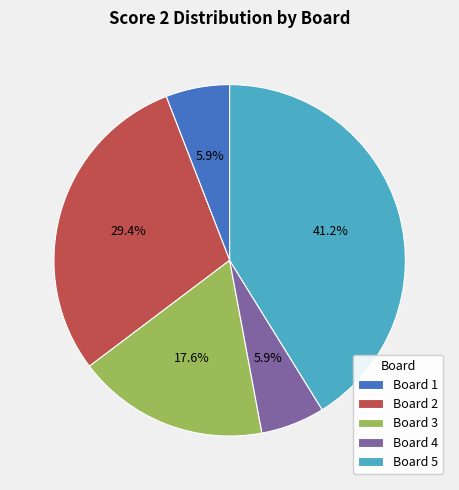

Which category has the biggest portion of the pie?

Board 5